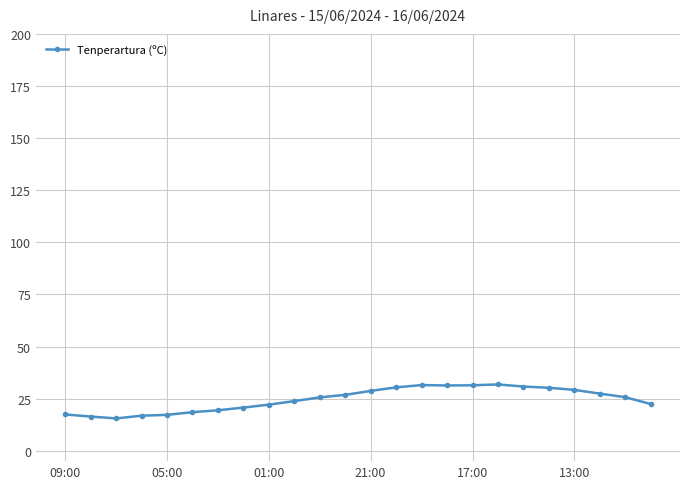

How many lines are shown in the chart?

1